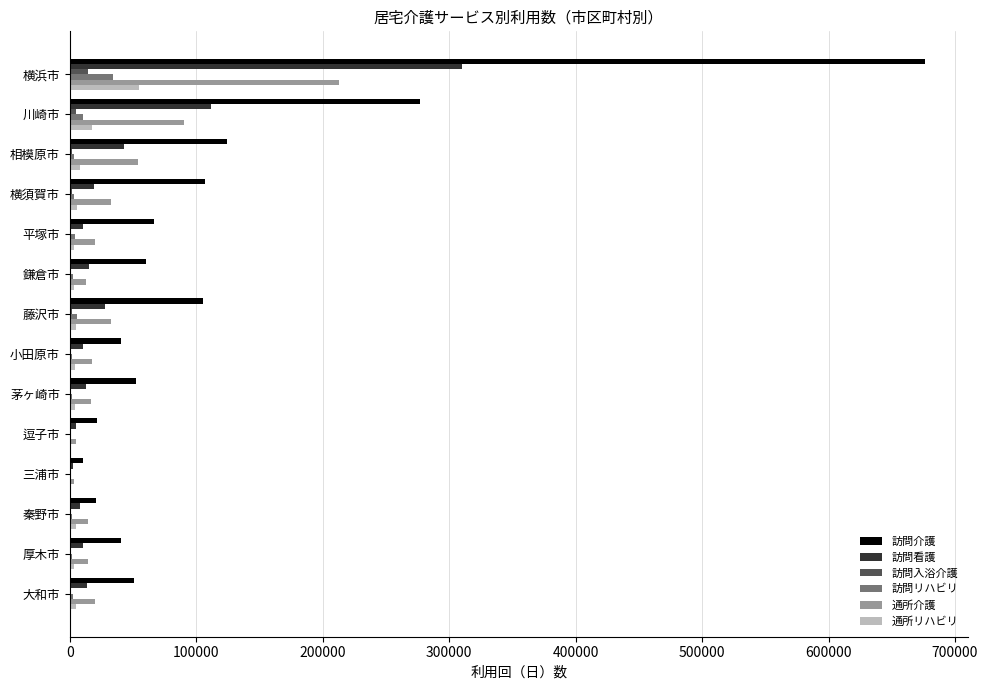

Which series changed the most between 平塚市 and 三浦市?

訪問介護